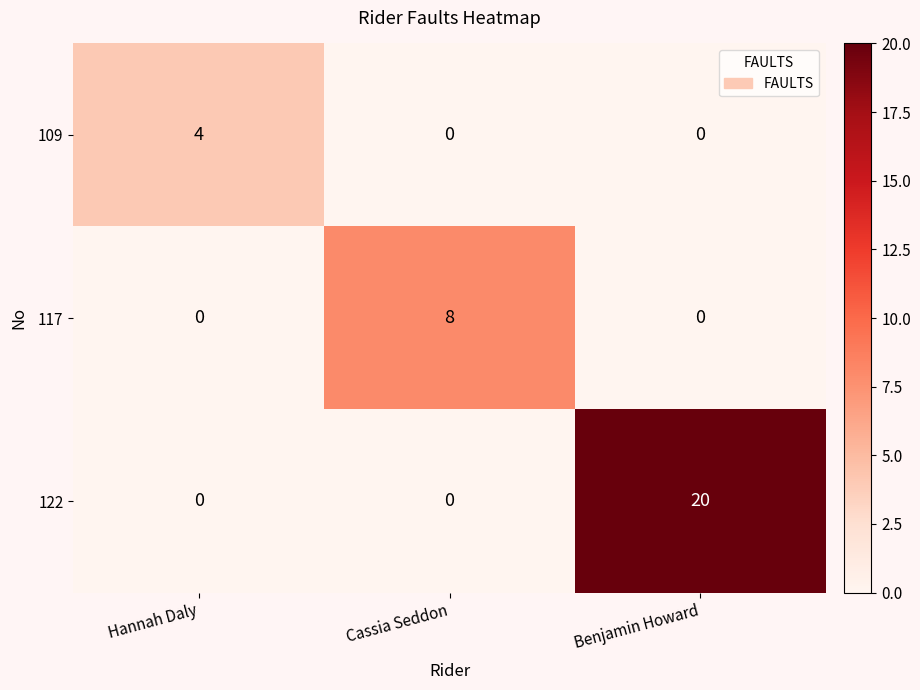

What is the spread (max minus min) of values at Benjamin Howard?

20